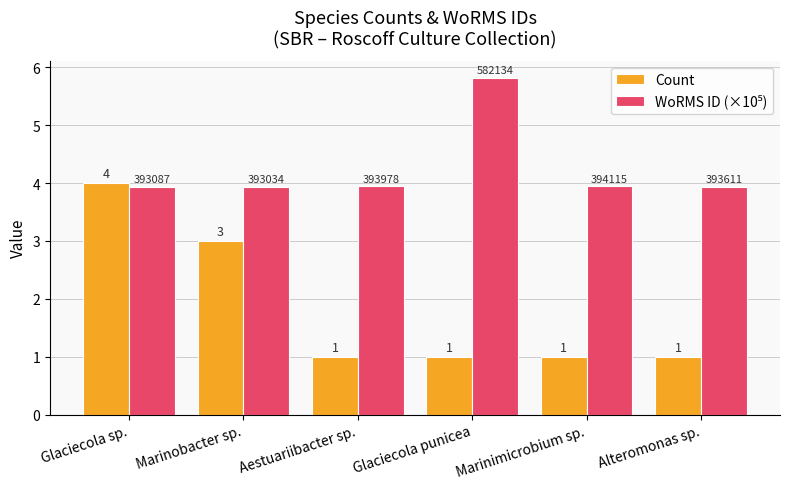

Is it true that Count equals 3.0 at Marinobacter sp.?

True